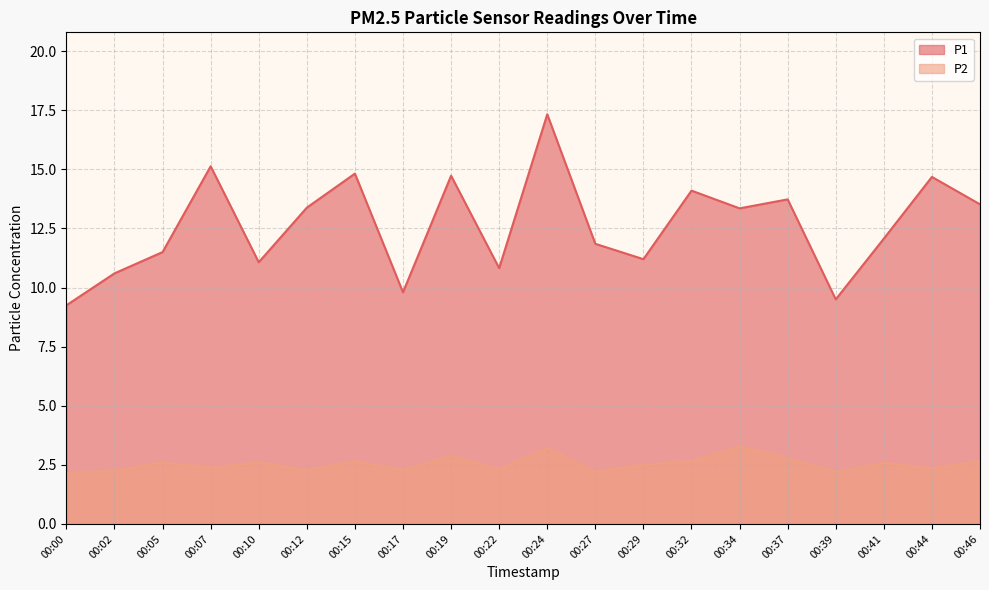

What is the value of the P2 point at the 11th from the left?

3.2